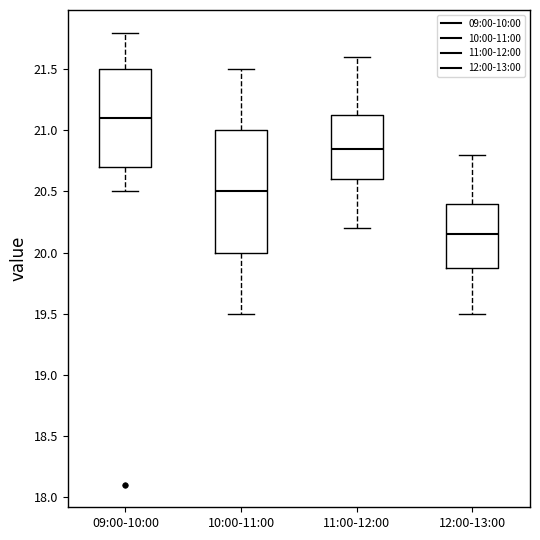

Reading left to right, transcribe this box plot: for each box, give where its median line is, the range the box spans, and where its two whiskers end, as read against the y-axis. The values are not printed on the chart, so give them approximately, as read against the axis.

09:00-10:00: median 21.10, box 20.70 to 21.50, whiskers 20.50 to 21.80
10:00-11:00: median 20.50, box 20.00 to 21.00, whiskers 19.50 to 21.50
11:00-12:00: median 20.85, box 20.60 to 21.15, whiskers 20.20 to 21.60
12:00-13:00: median 20.15, box 19.90 to 20.40, whiskers 19.50 to 20.80